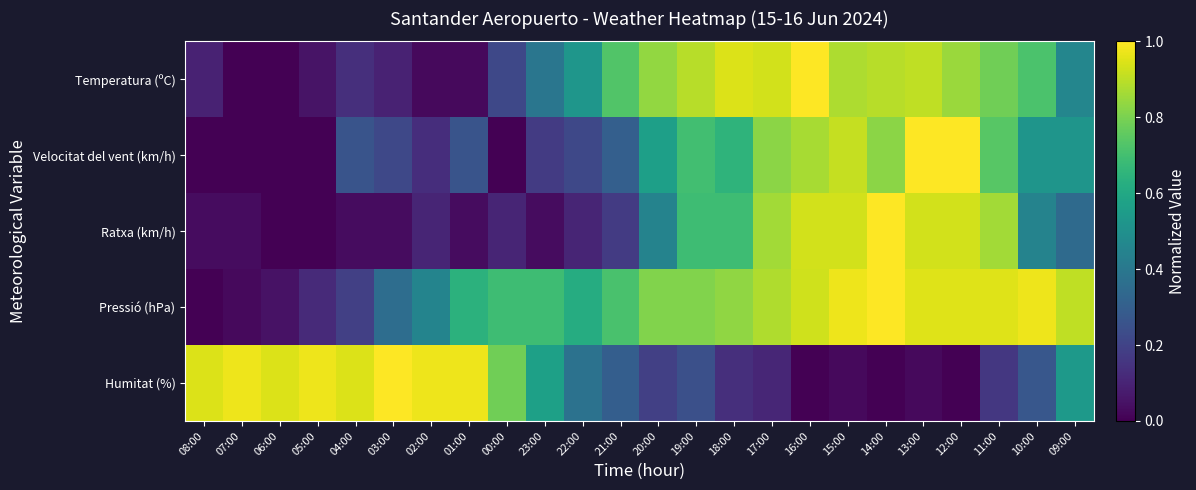

Which has a higher value, 17:00 or 09:00?

17:00